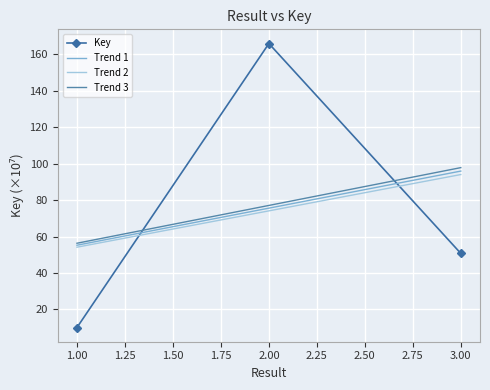

What is the change in value from 2 to 3?

-115.2